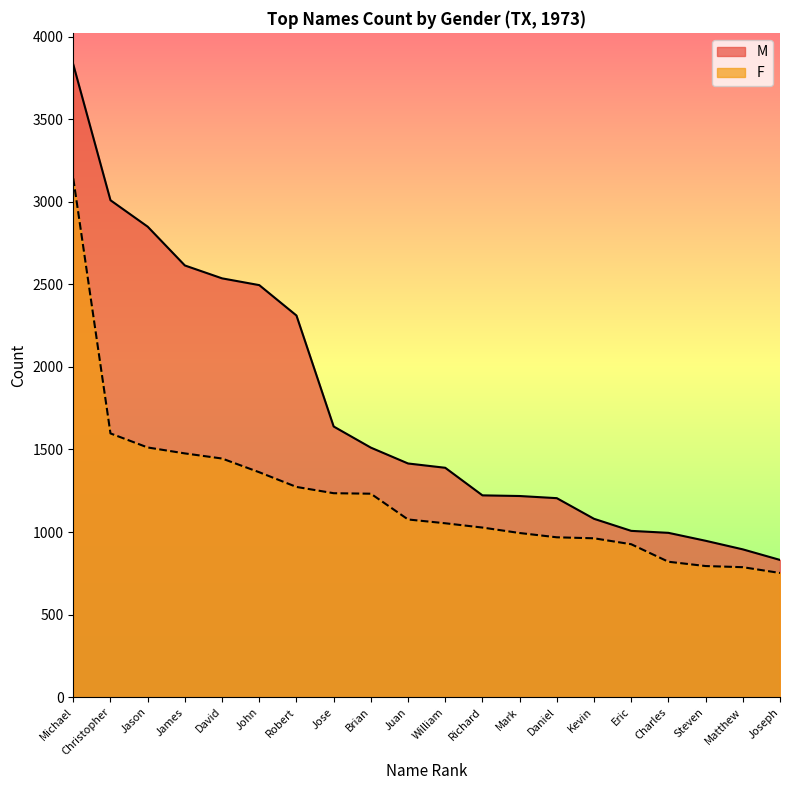

True or false: M and F intersect in this chart.

False